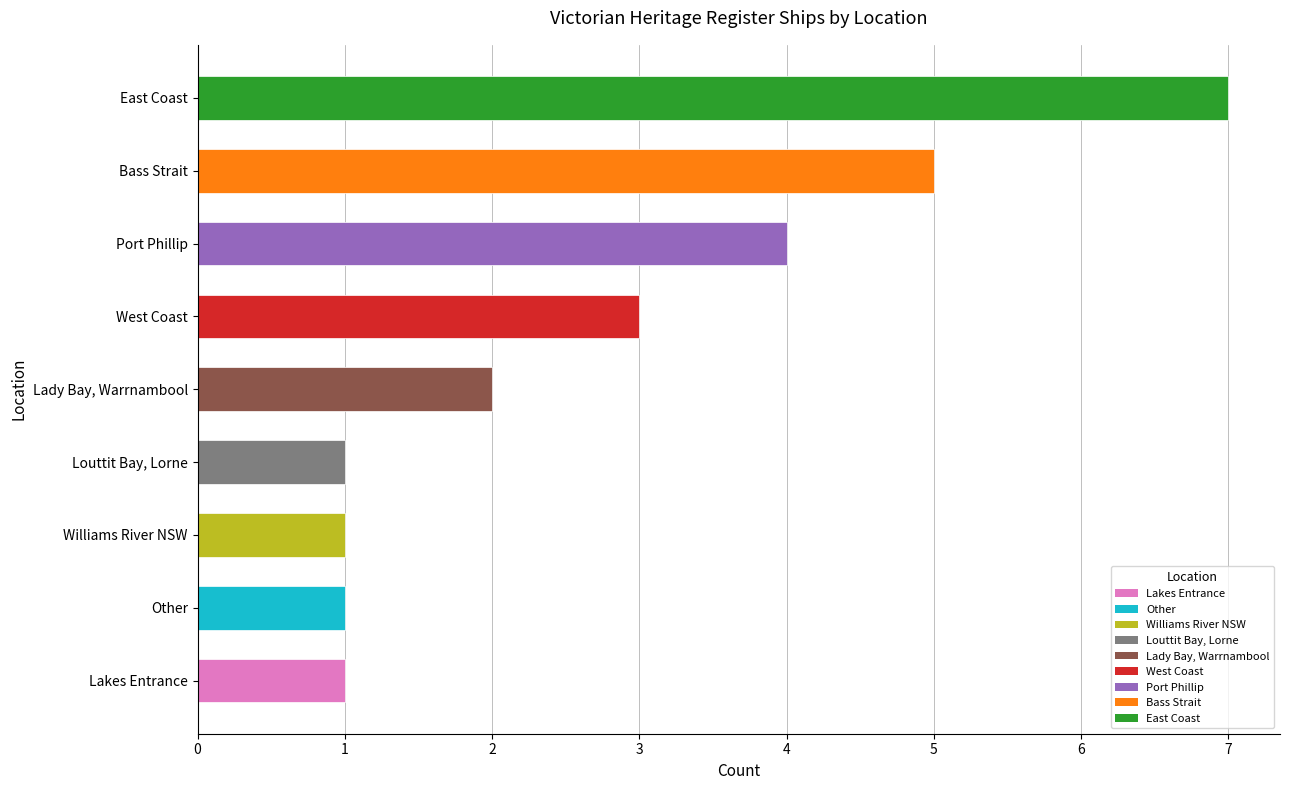

What value does the data have at East Coast?

7